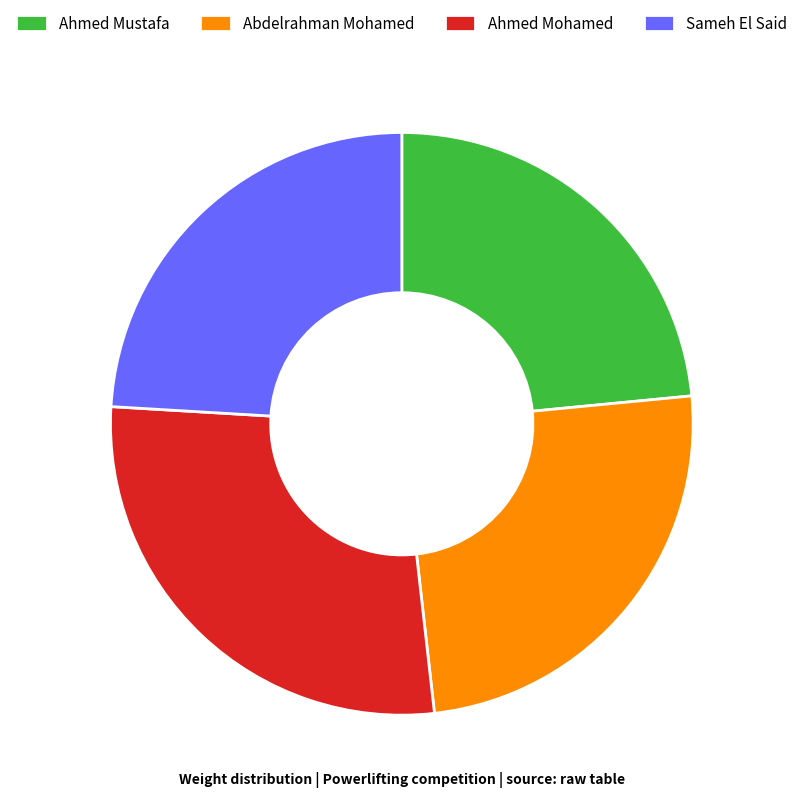

Combined, do Abdelrahman Mohamed and Ahmed Mohamed account for over 50%?

Yes